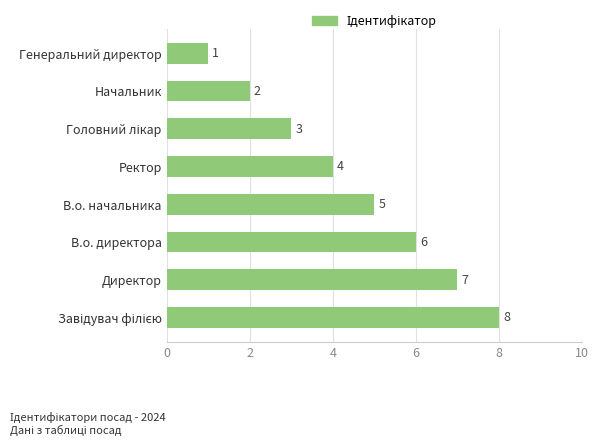

What is the maximum value shown in the chart?

8